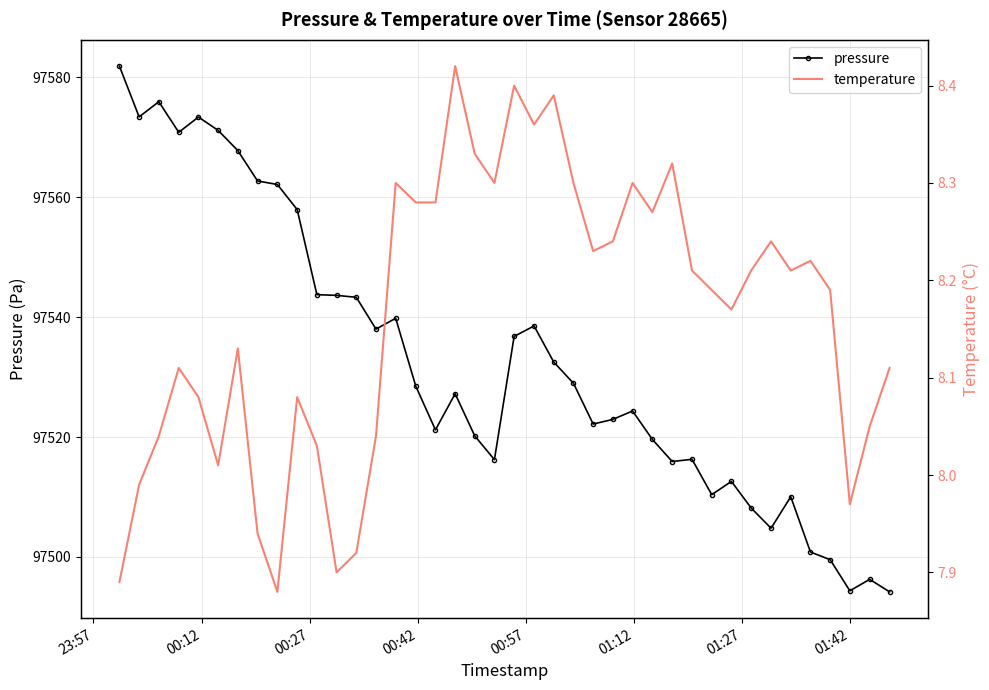

What is the value of the pressure point at the 30th from the left?

97516.3